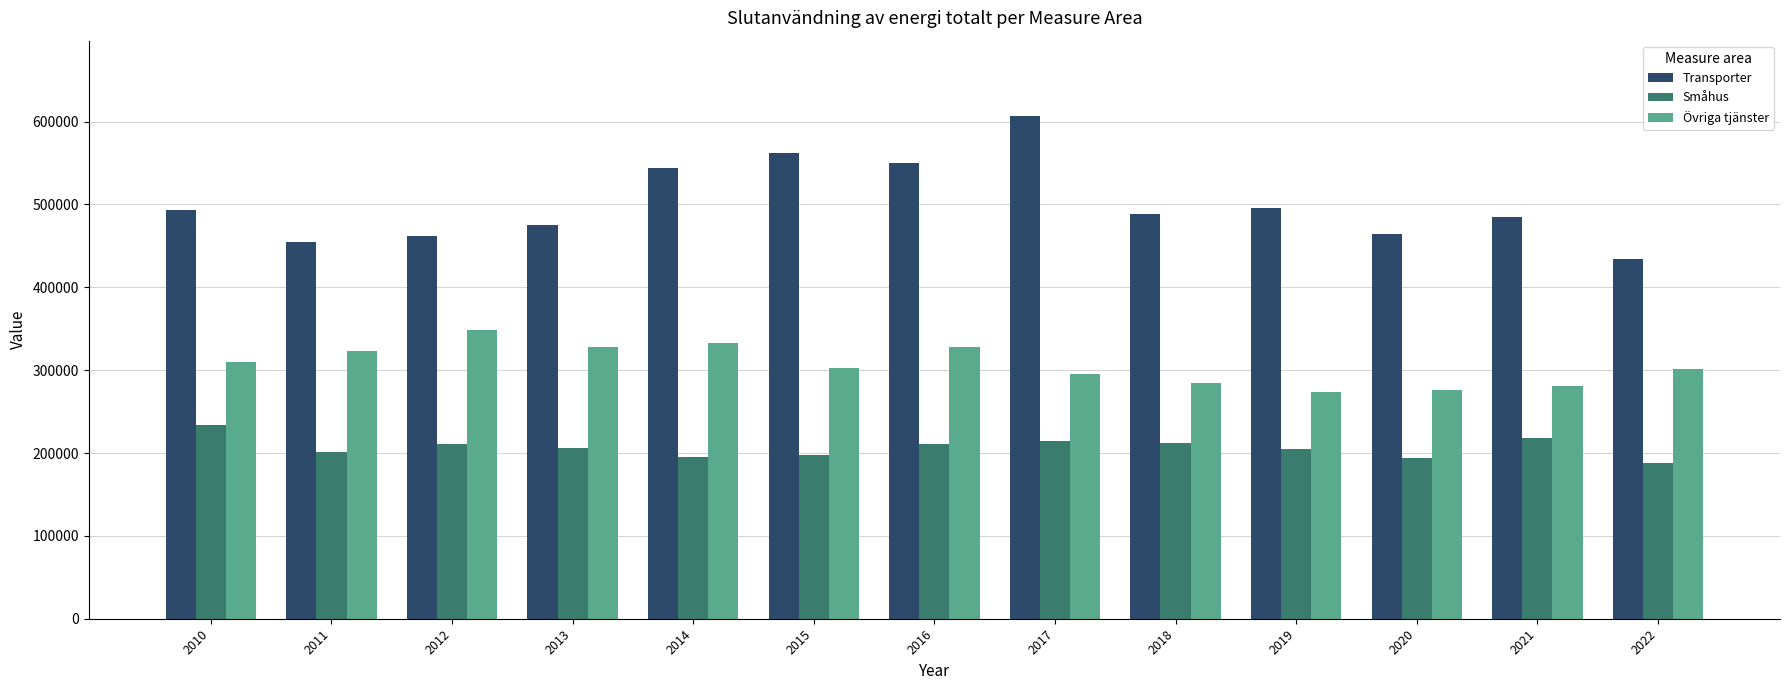

Which category has the highest value in the Transporter series?

2017